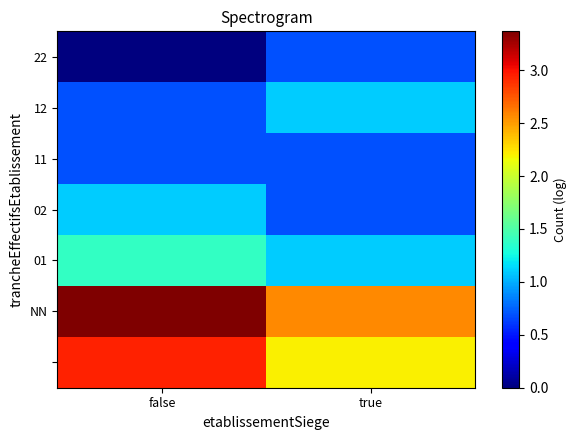

At which category is the sum across all series the highest?

false